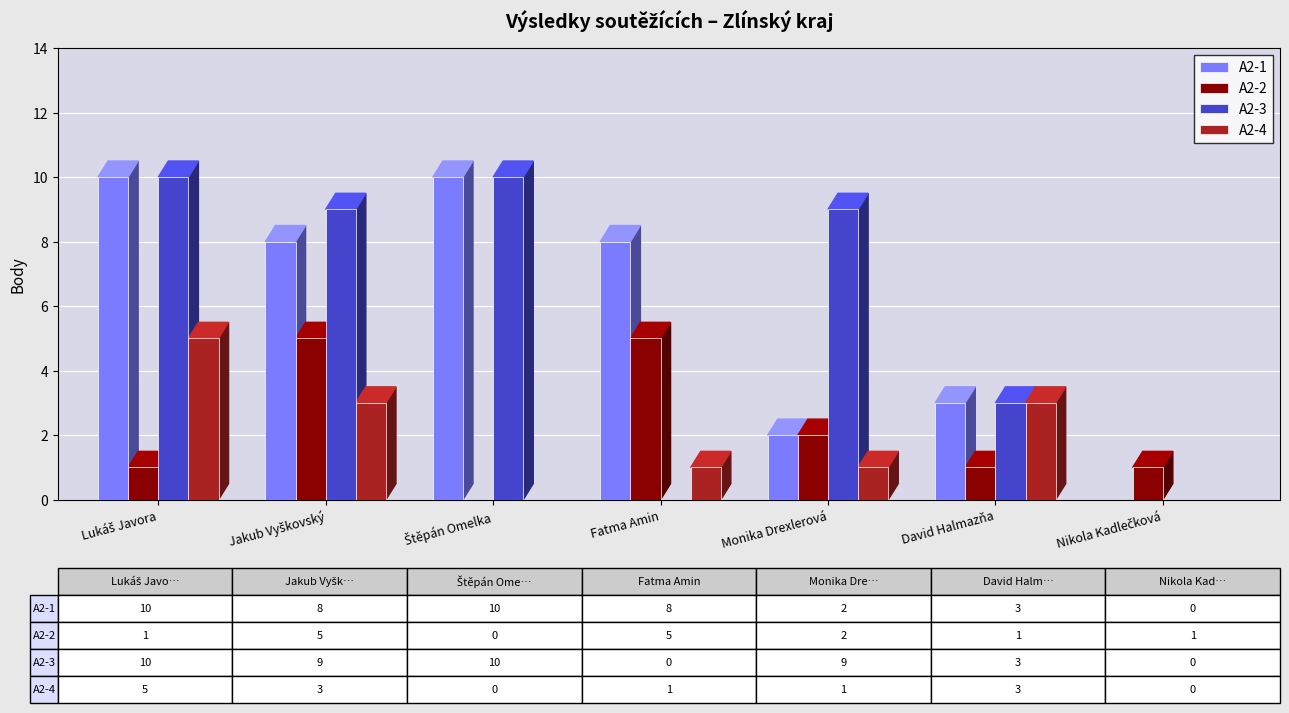

Between Monika Drexlerová and David Halmazňa, which series saw the biggest shift?

A2-3